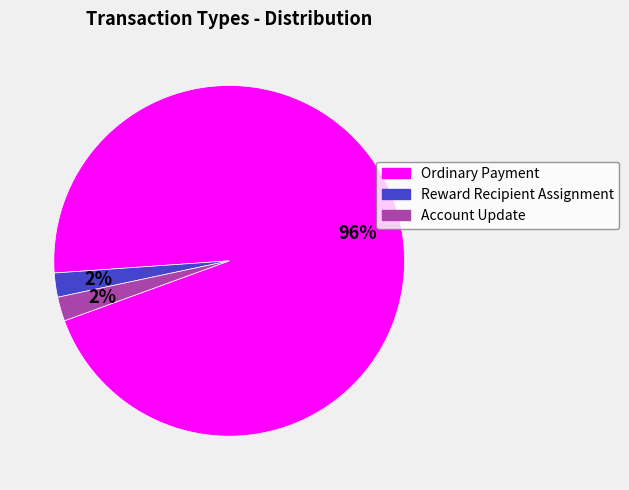

Is the sum of Reward Recipient Assignment and Ordinary Payment greater than half?

Yes